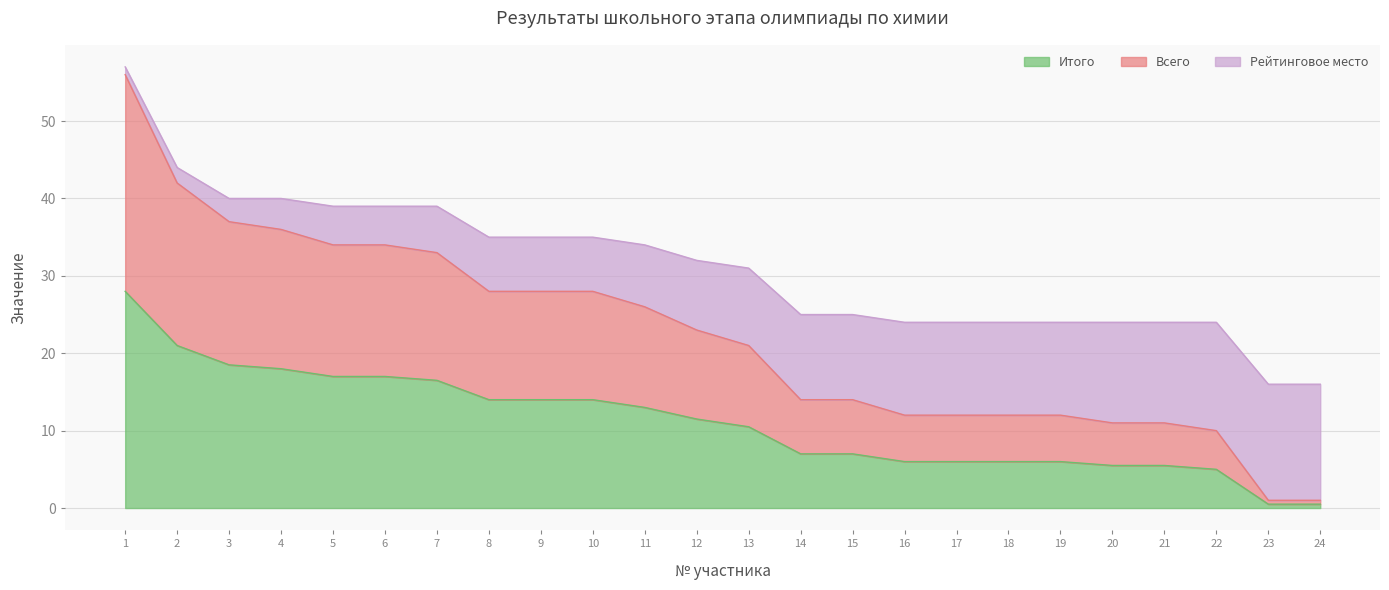

How many values in the Итого series are below 11?

12